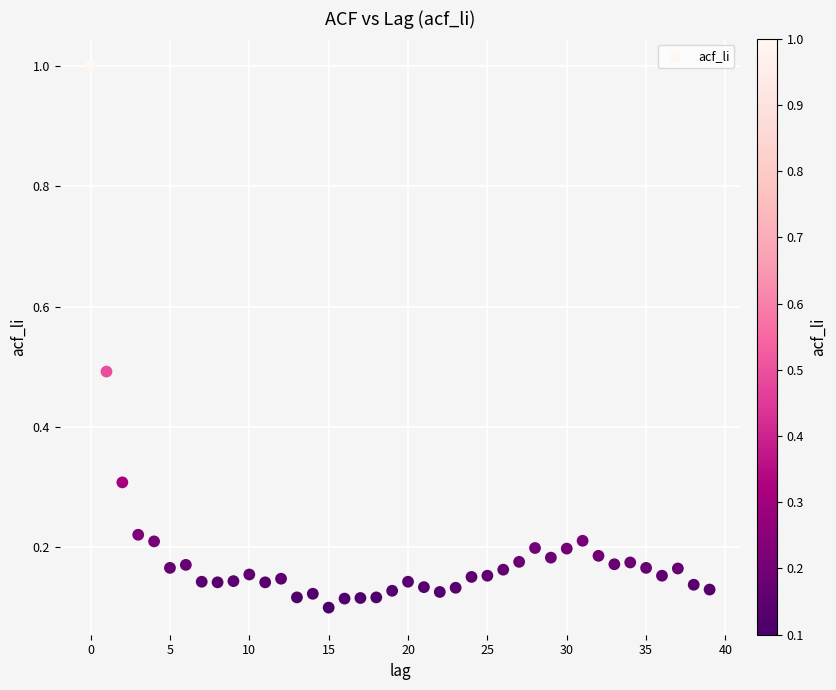

What is the range of Y values (max minus min)?

0.9